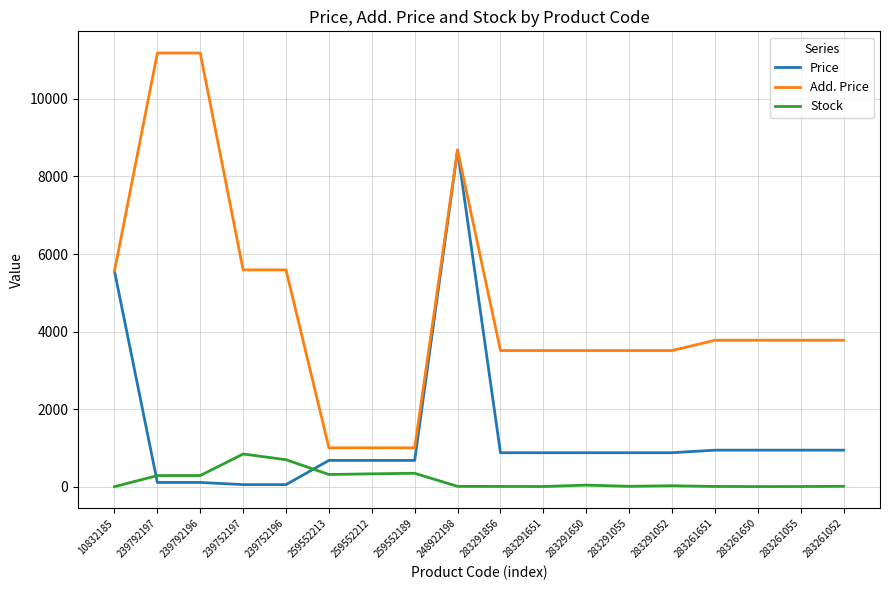

How many lines are shown in the chart?

3